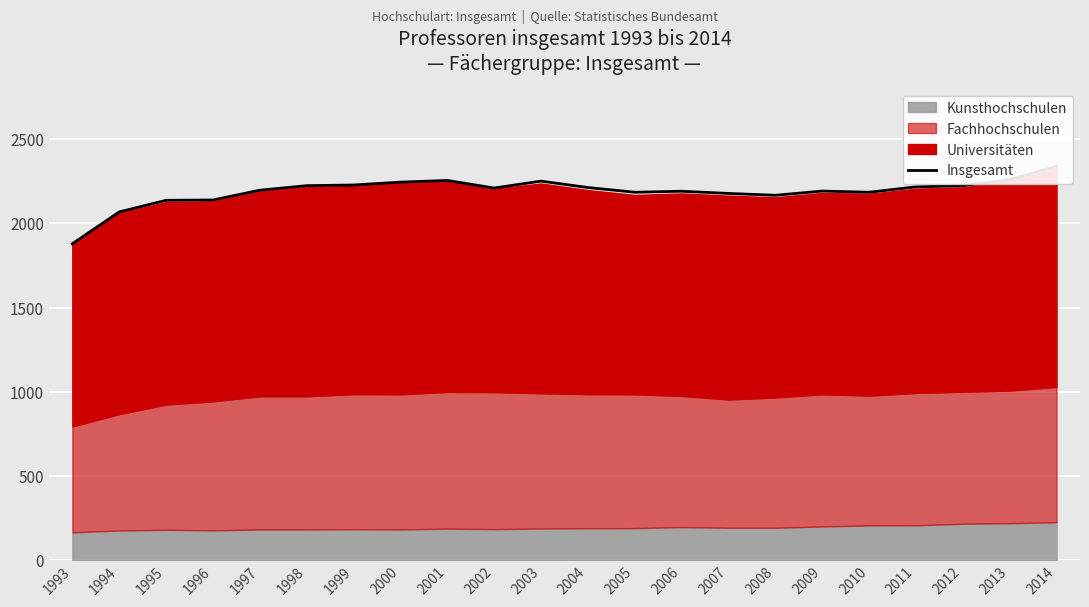

Rank the categories by value from lowest to highest.

1993, 1994, 1995, 1996, 2008, 2007, 2005, 2010, 2006, 2009, 1997, 2002, 2004, 2011, 1998, 2012, 1999, 2000, 2003, 2001, 2013, 2014